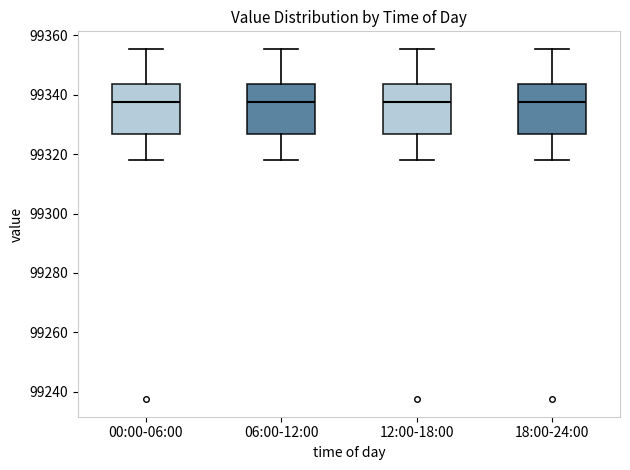

Reading left to right, transcribe this box plot: for each box, give where its median line is, the range the box spans, and where its two whiskers end, as read against the y-axis. The values are not printed on the chart, so give them approximately, as read against the axis.

00:00-06:00: median 99338, box 99326 to 99344, whiskers 99318 to 99356
06:00-12:00: median 99338, box 99326 to 99344, whiskers 99318 to 99356
12:00-18:00: median 99338, box 99326 to 99344, whiskers 99318 to 99356
18:00-24:00: median 99338, box 99326 to 99344, whiskers 99318 to 99356